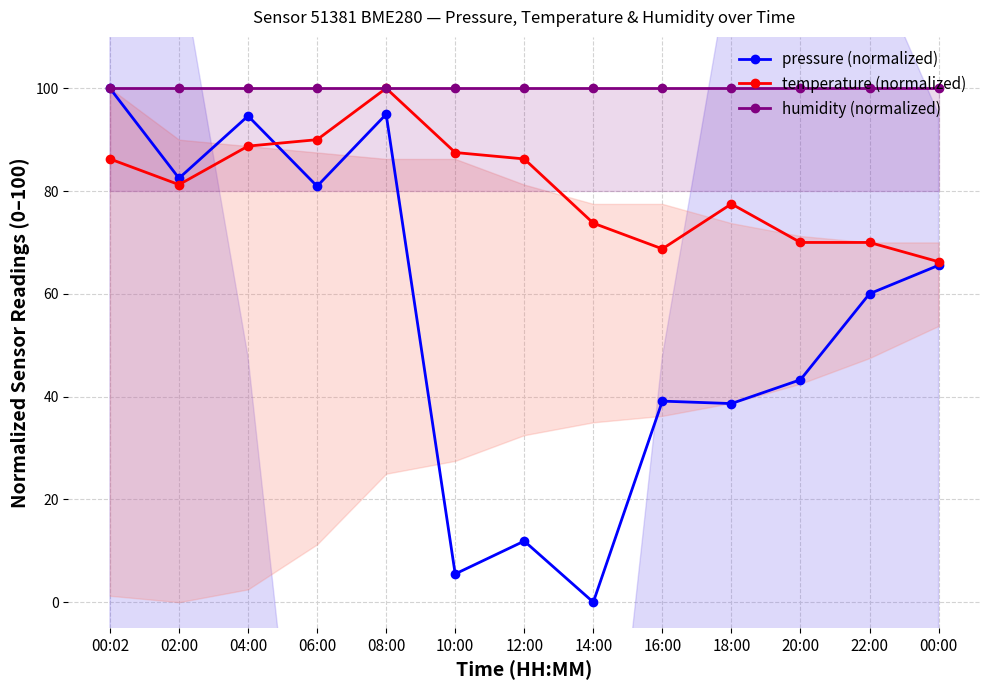

What is the difference between the second highest and minimum values in the temperature (normalized) series?

23.8